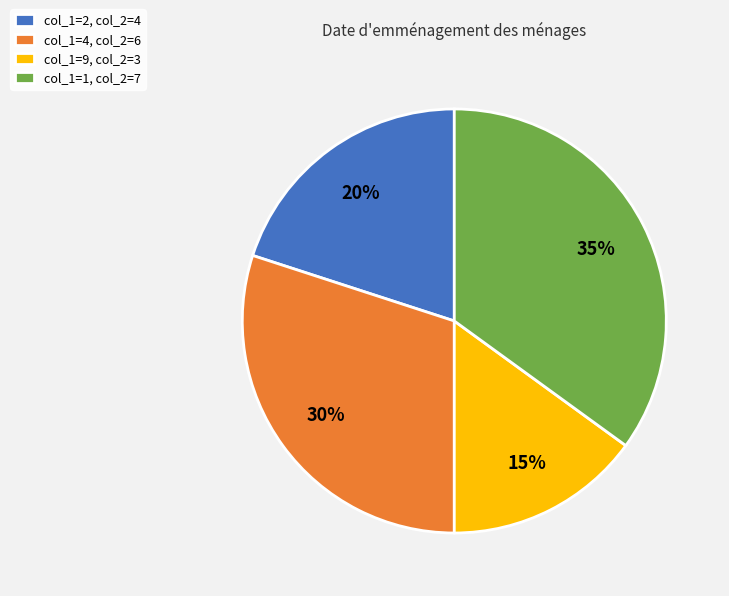

Count the number of slices in the pie.

4